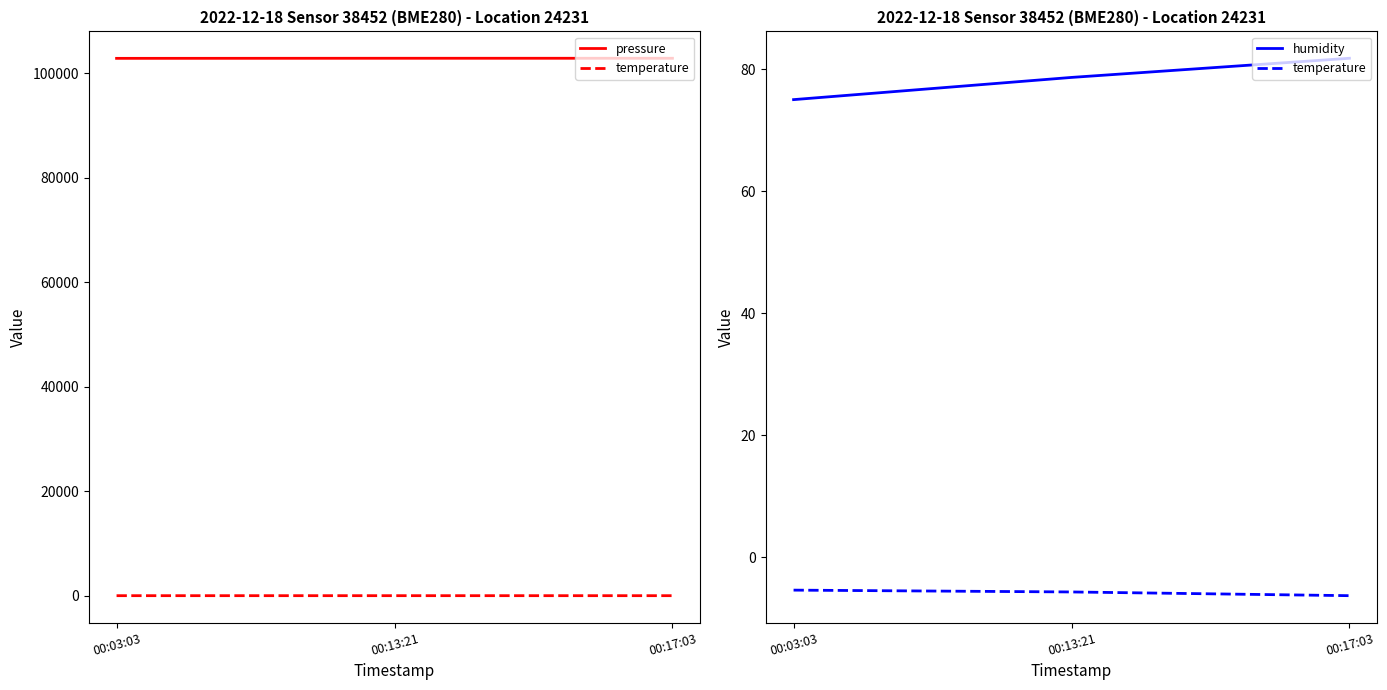

What is the sum of all humidity values?

235.6